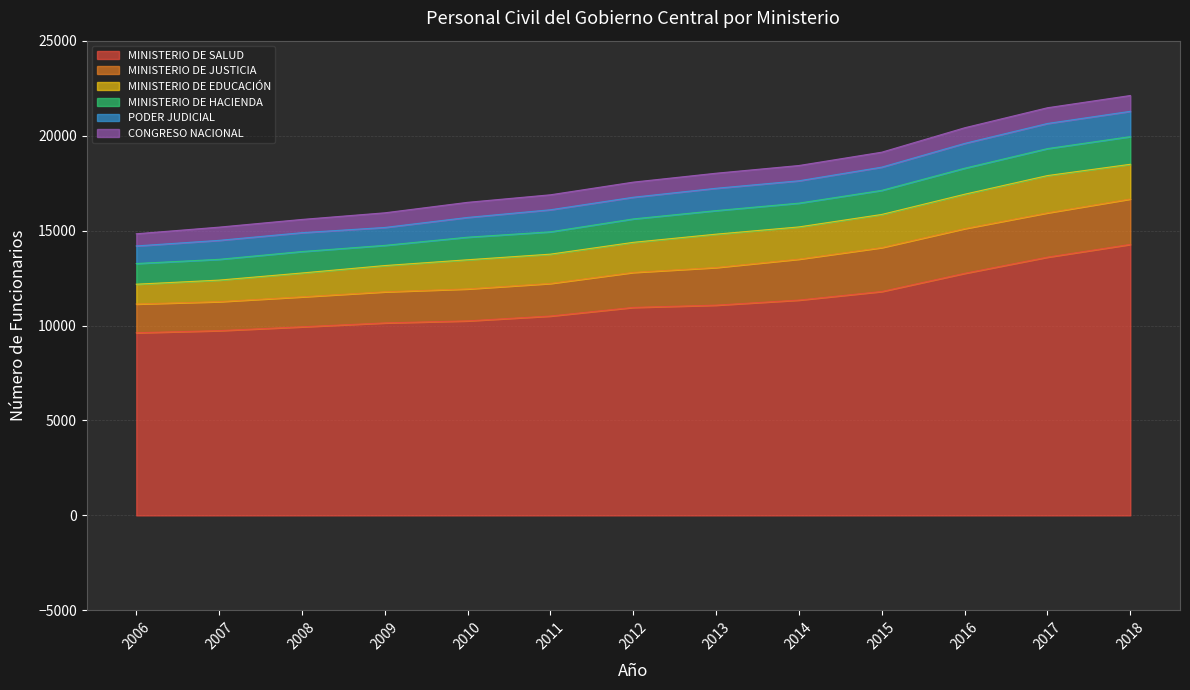

Rank the categories by MINISTERIO DE JUSTICIA value from highest to lowest.

2018, 2016, 2017, 2015, 2014, 2013, 2012, 2011, 2010, 2009, 2008, 2007, 2006